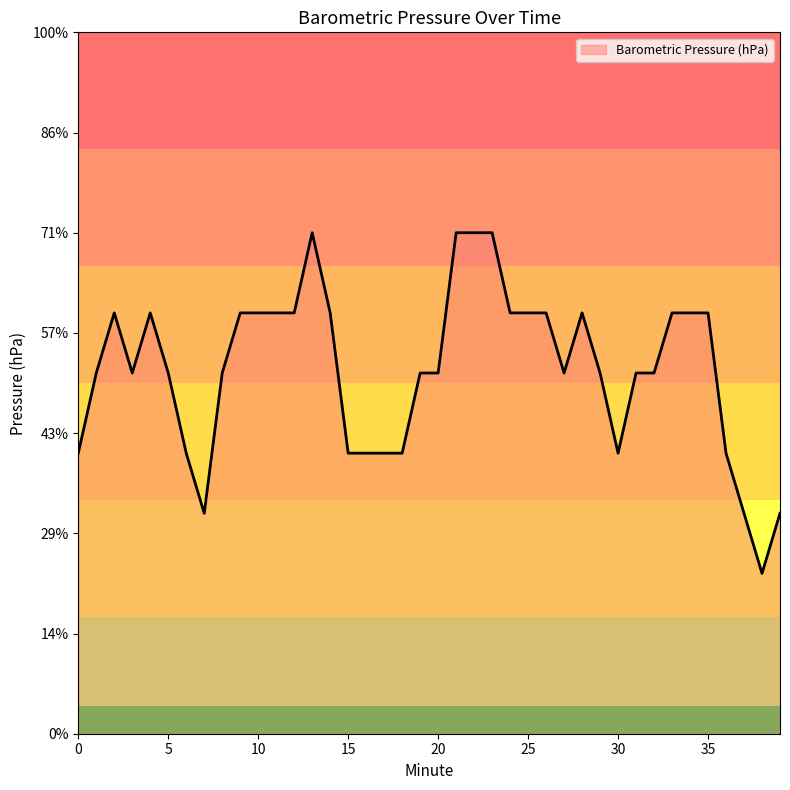

Is this an area chart (filled region under the line)?

Yes